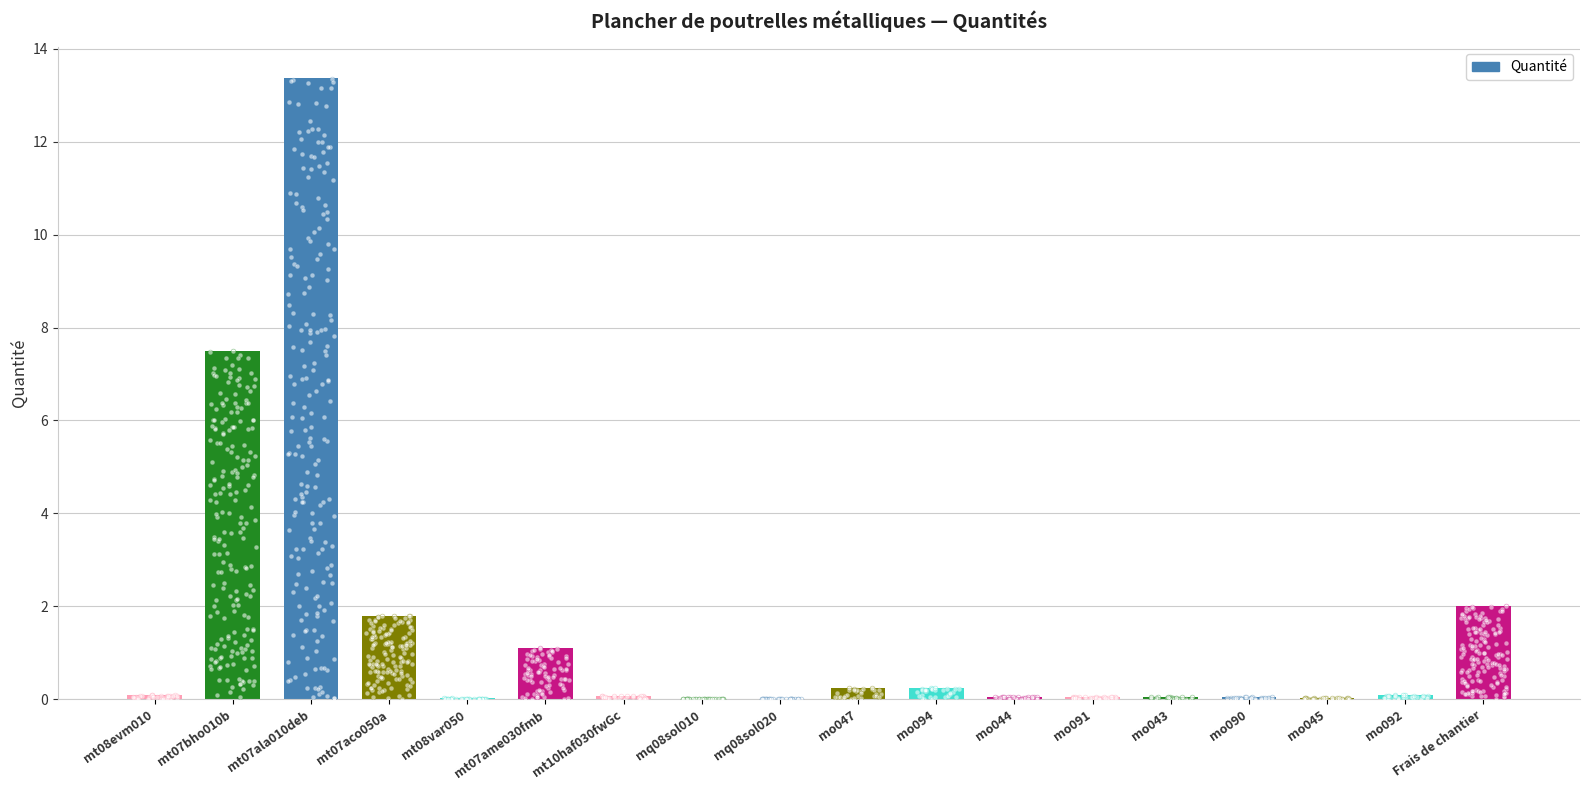

Which has a higher value, mo092 or mo043?

mo092